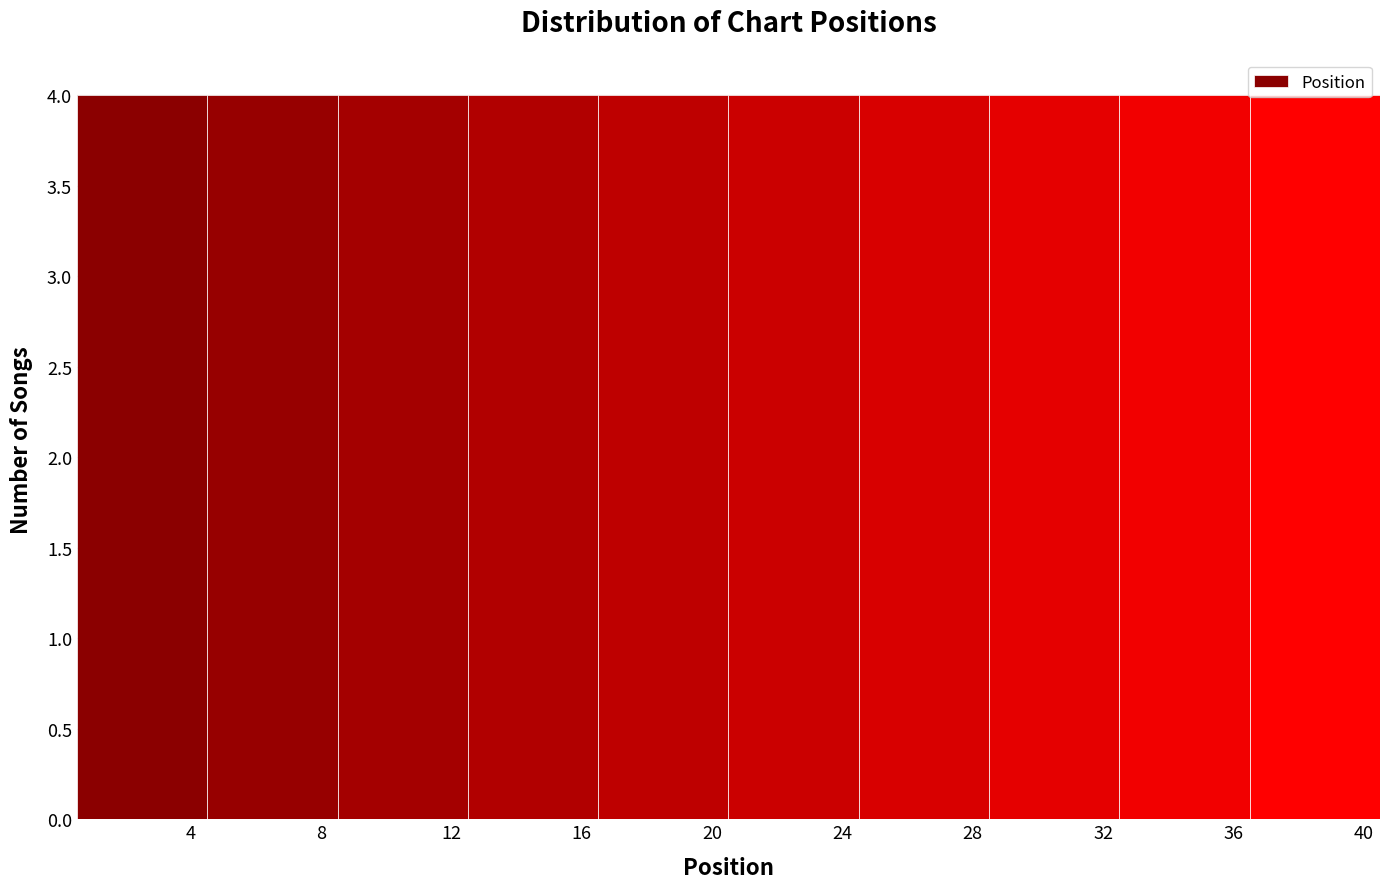

What is the height of the bar covering 4.5 to 8.5 on the x-axis? The values are not printed on the chart, so give them approximately, as read against the axis.

4